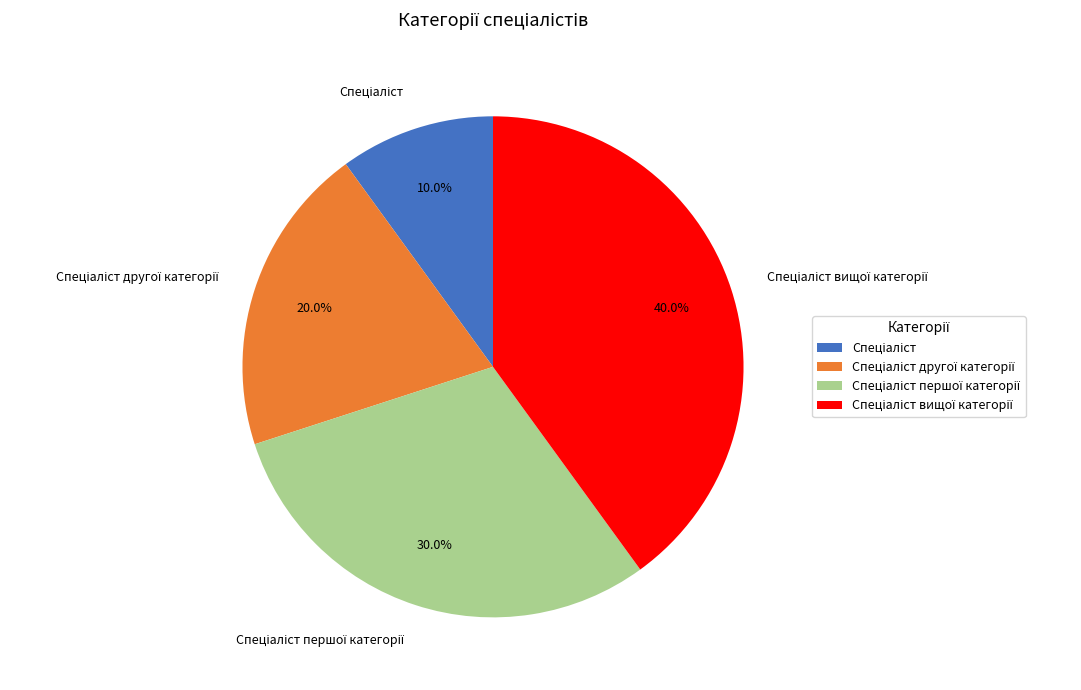

Does any single category account for the majority?

No